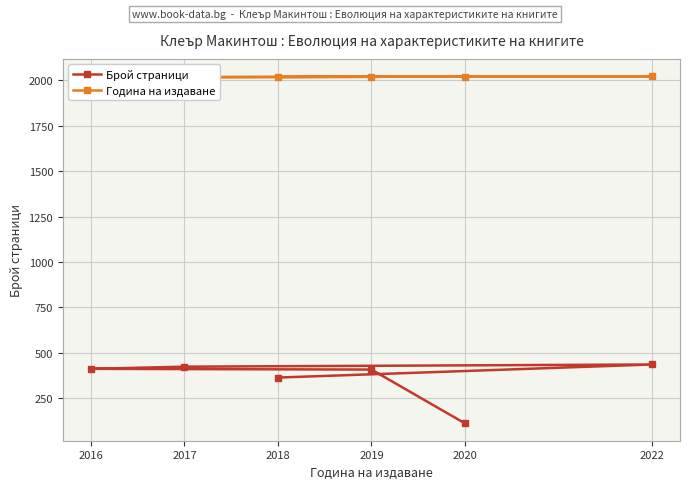

What are all the series names shown in the legend?

Брой страници, Година на издаване